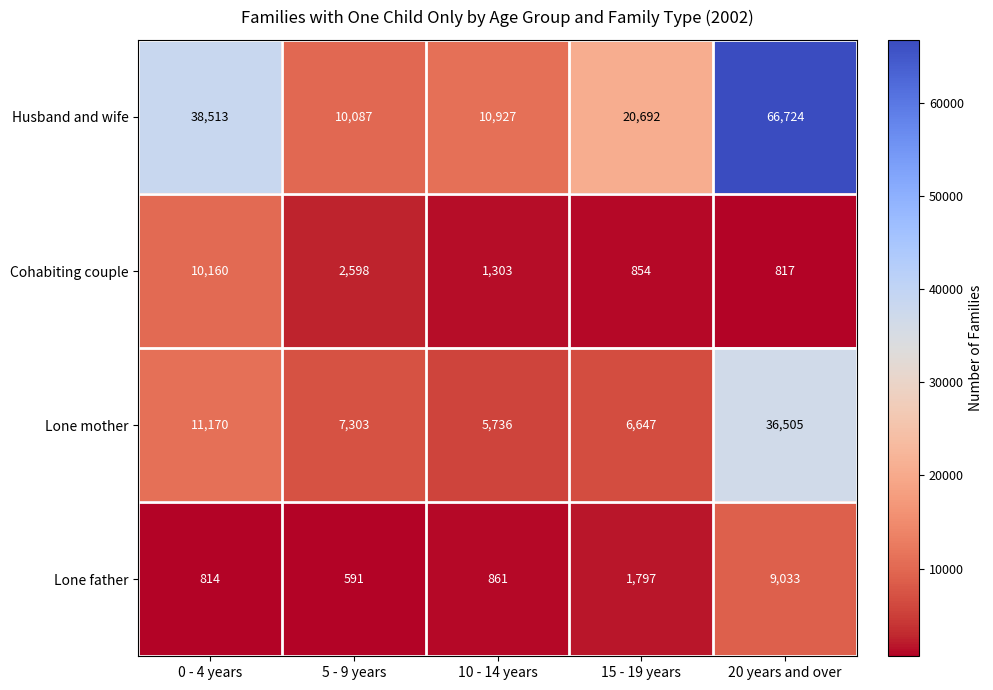

What is the minimum value shown in the chart?

591